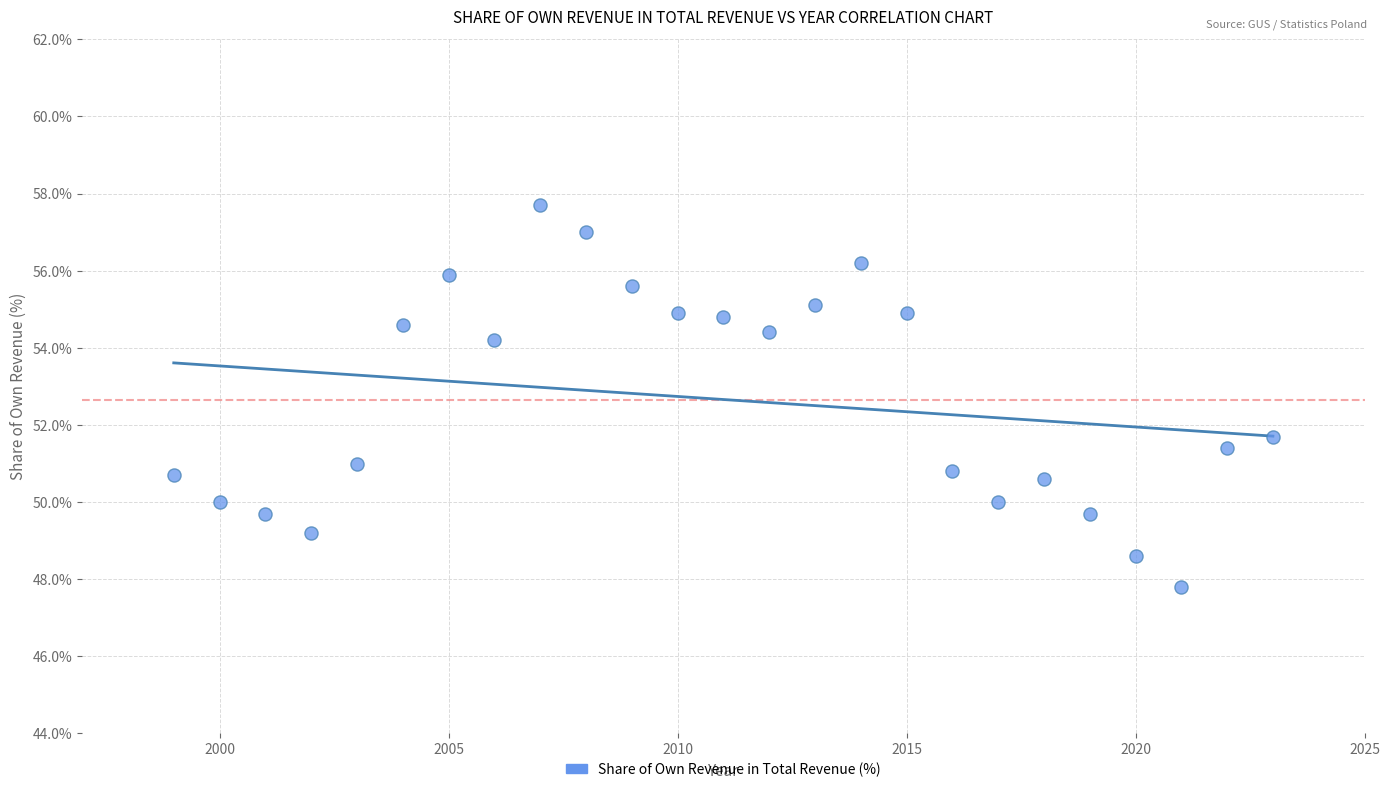

What is the range of X values (max minus min)?

24.0